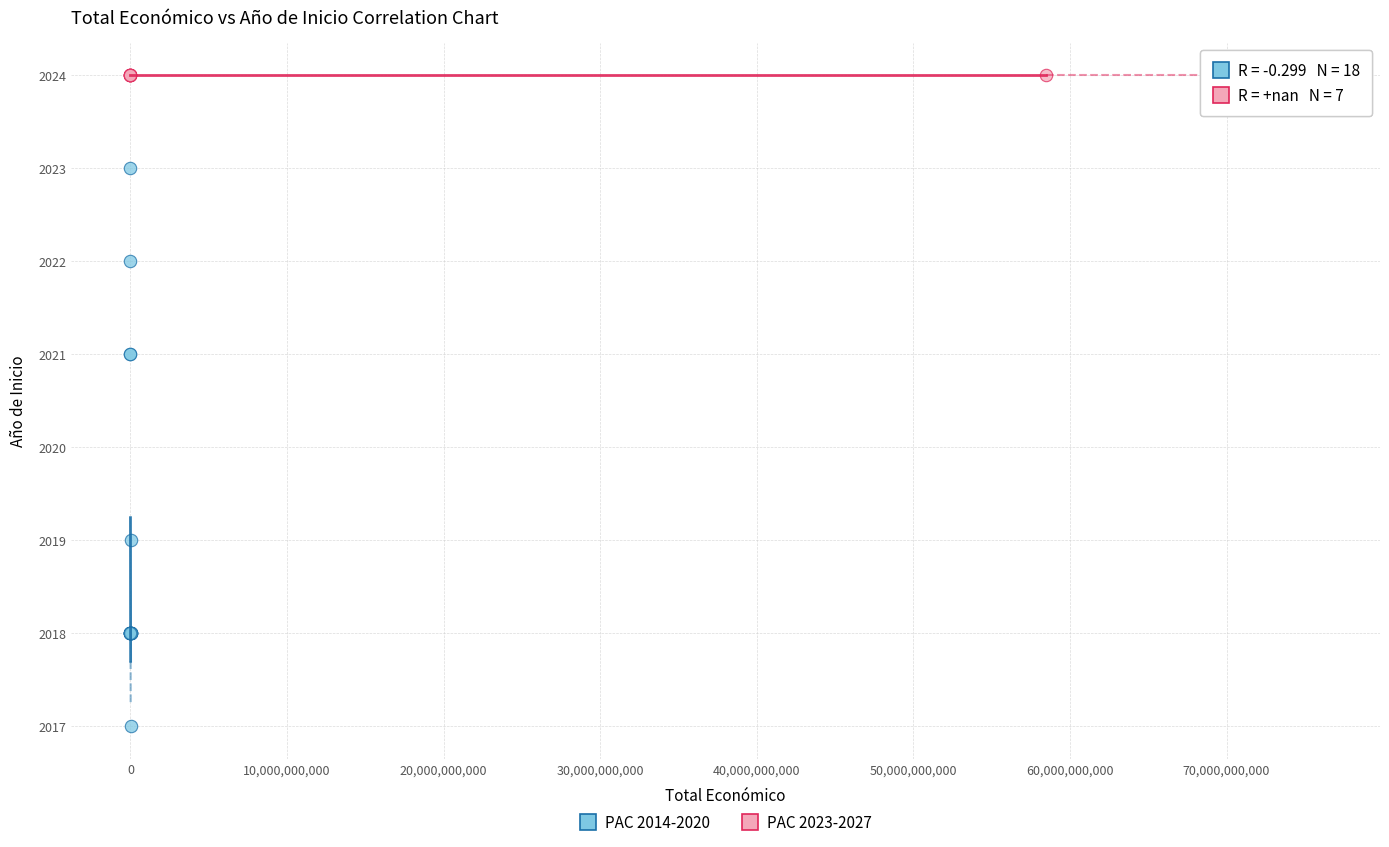

Which series contains the lowest Y value?

PAC 2014-2020